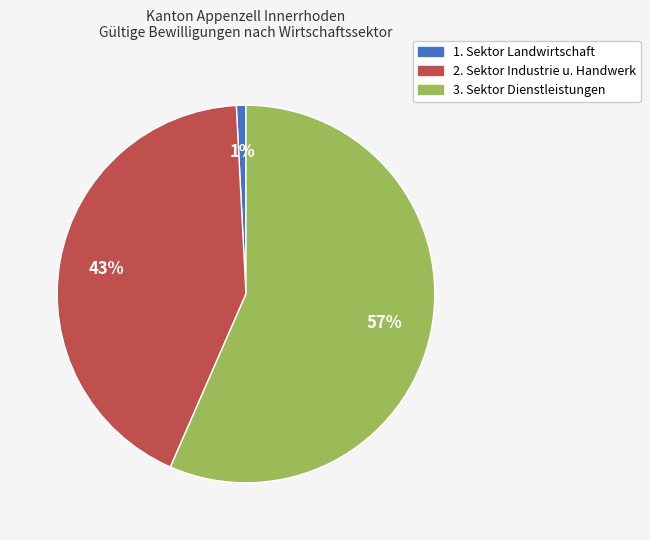

To the nearest percent, what is the average slice percentage?

33%